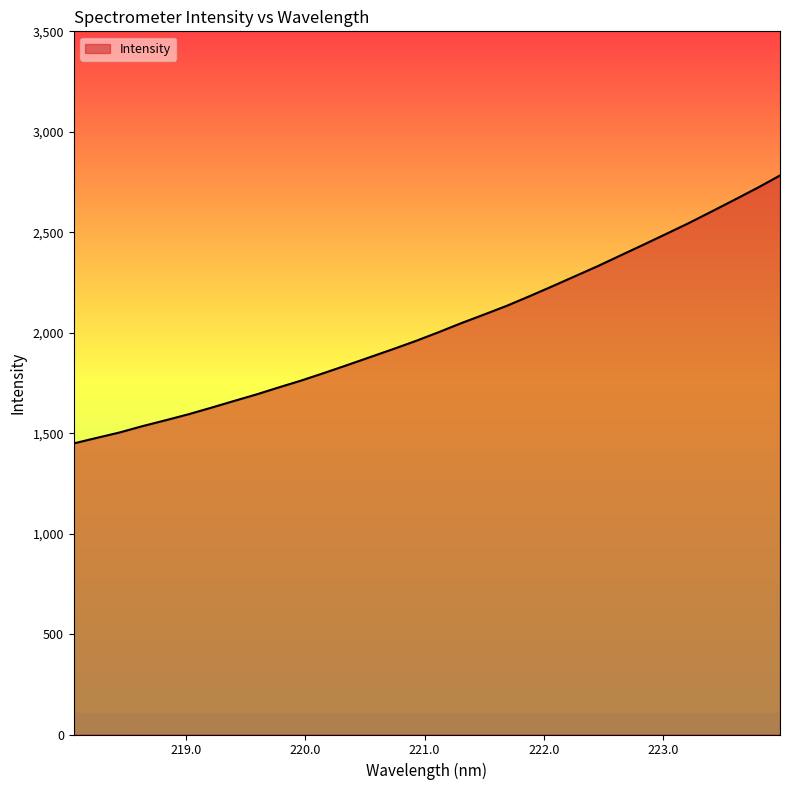

What is the maximum value shown in the chart?

2782.5